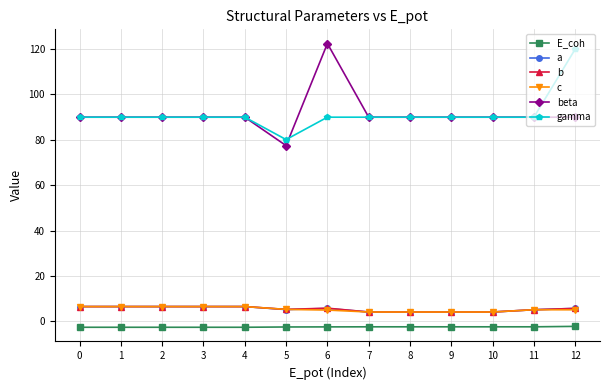

What is the approximate value of gamma at 2?

90.0